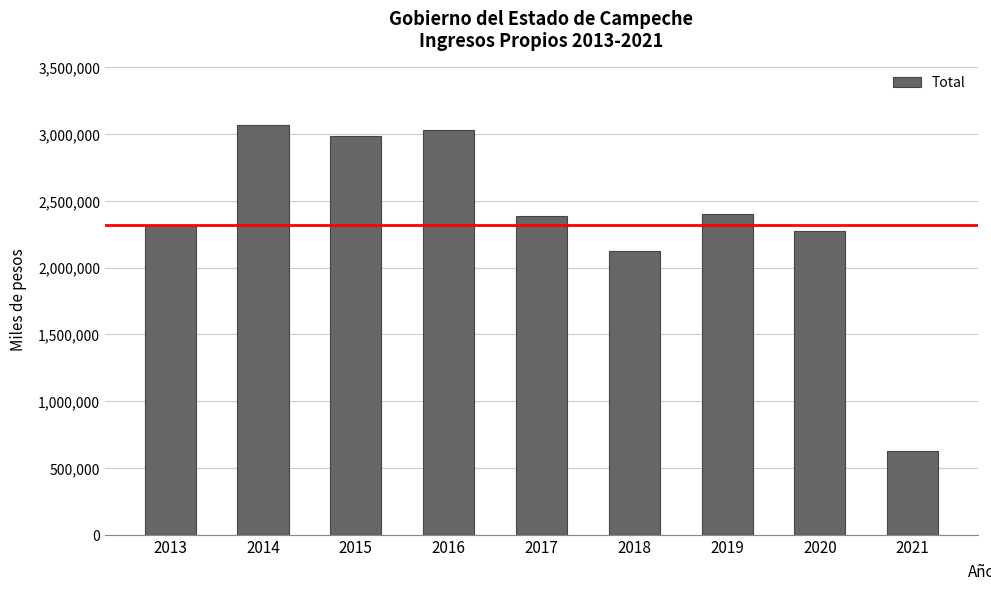

What is the value of the 3rd bar from the left?

2988184.0